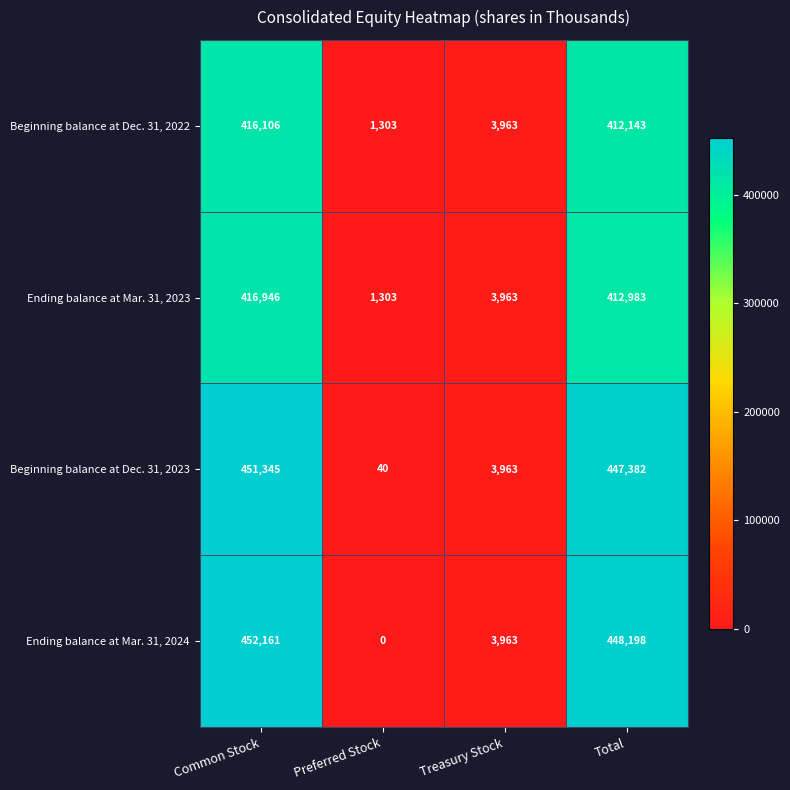

What is the sum of all Beginning balance at Dec. 31, 2023 values?

902730